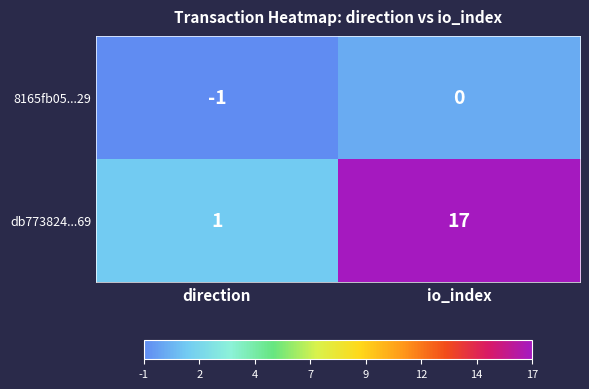

What is the sum of all db773824...69 values?

18